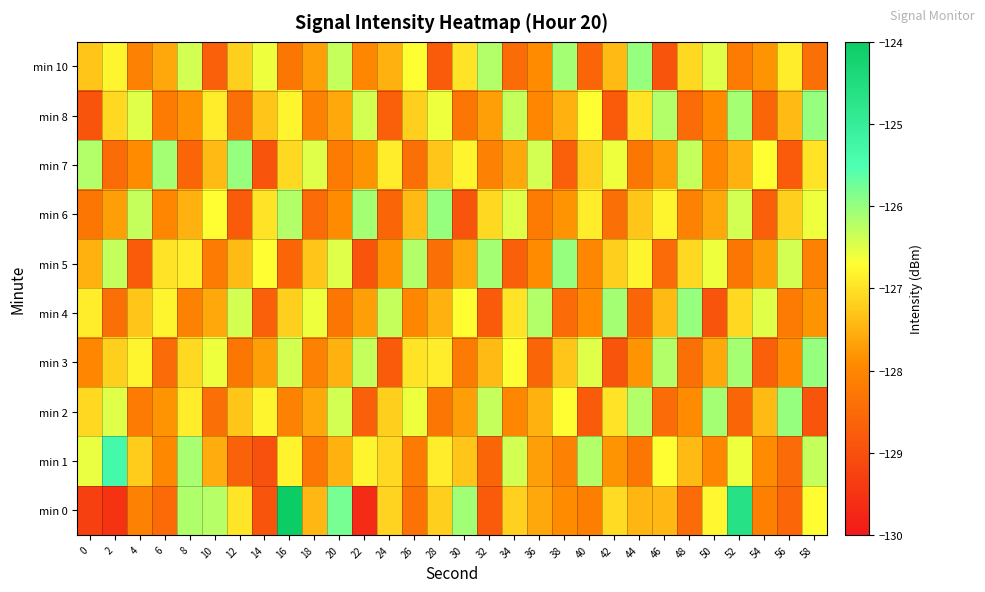

Which series has the largest range (max minus min)?

min 0